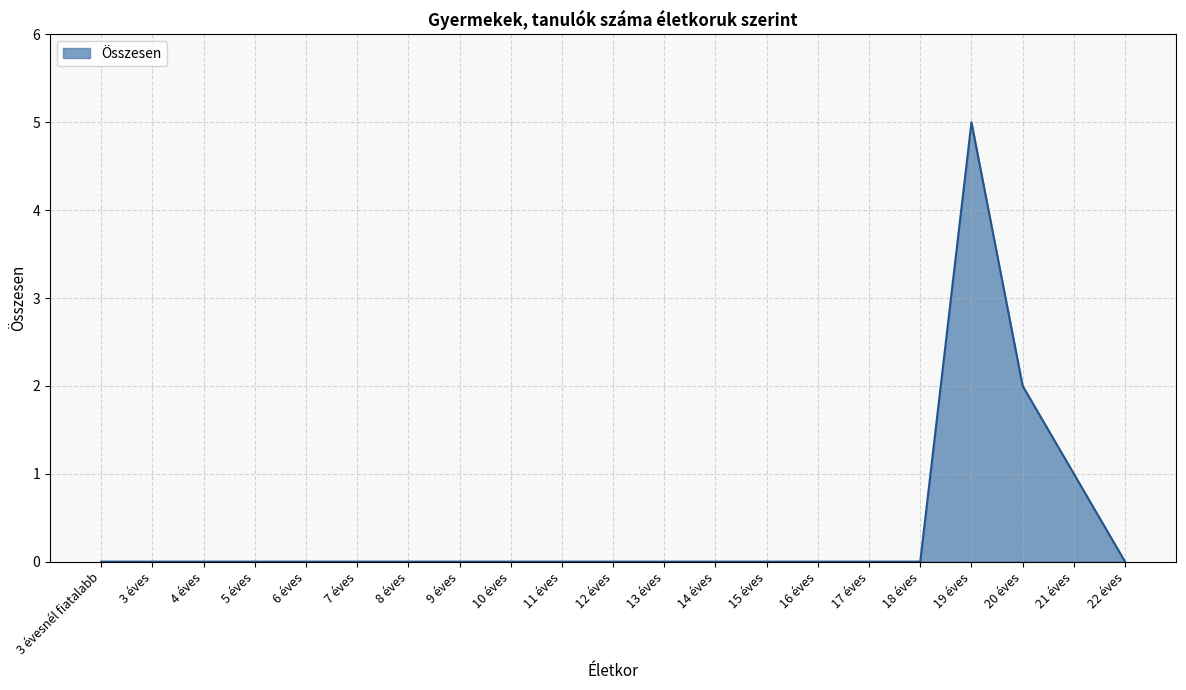

Which has a higher value, 20 éves or 3 éves?

20 éves